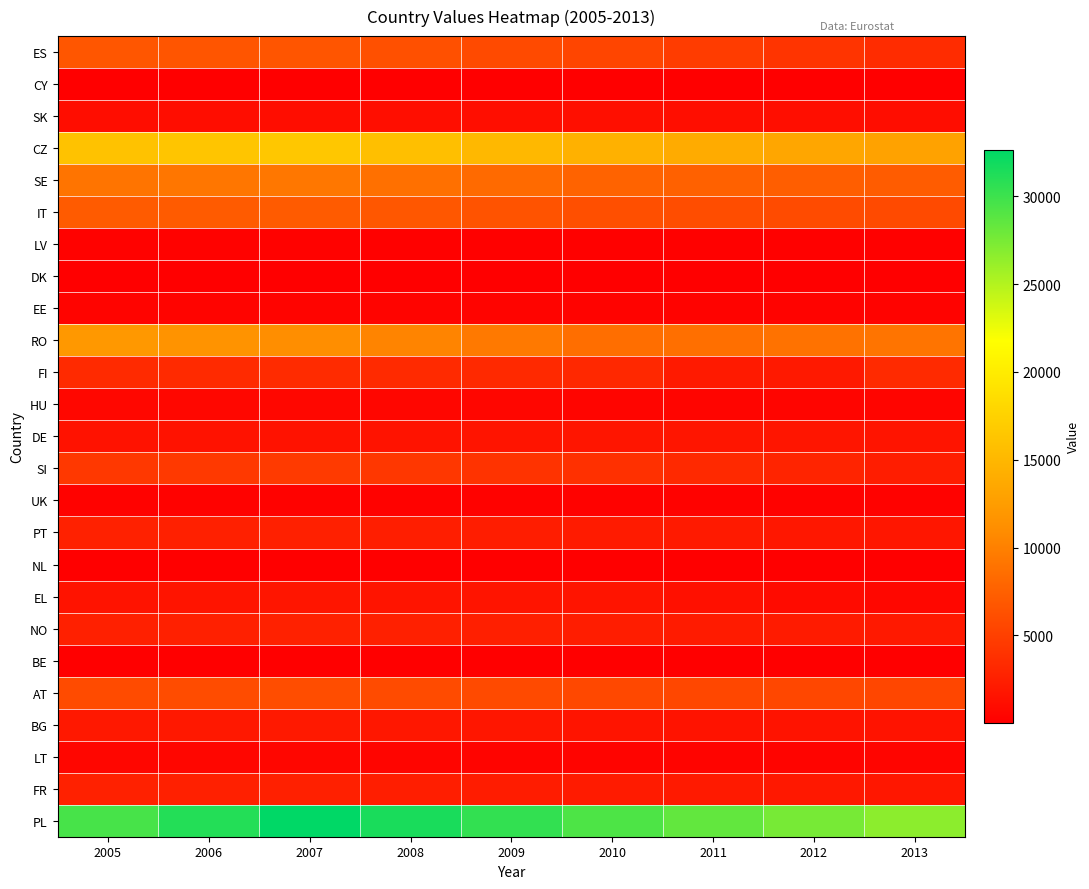

Which has a higher value, 2008 or 2005?

2005